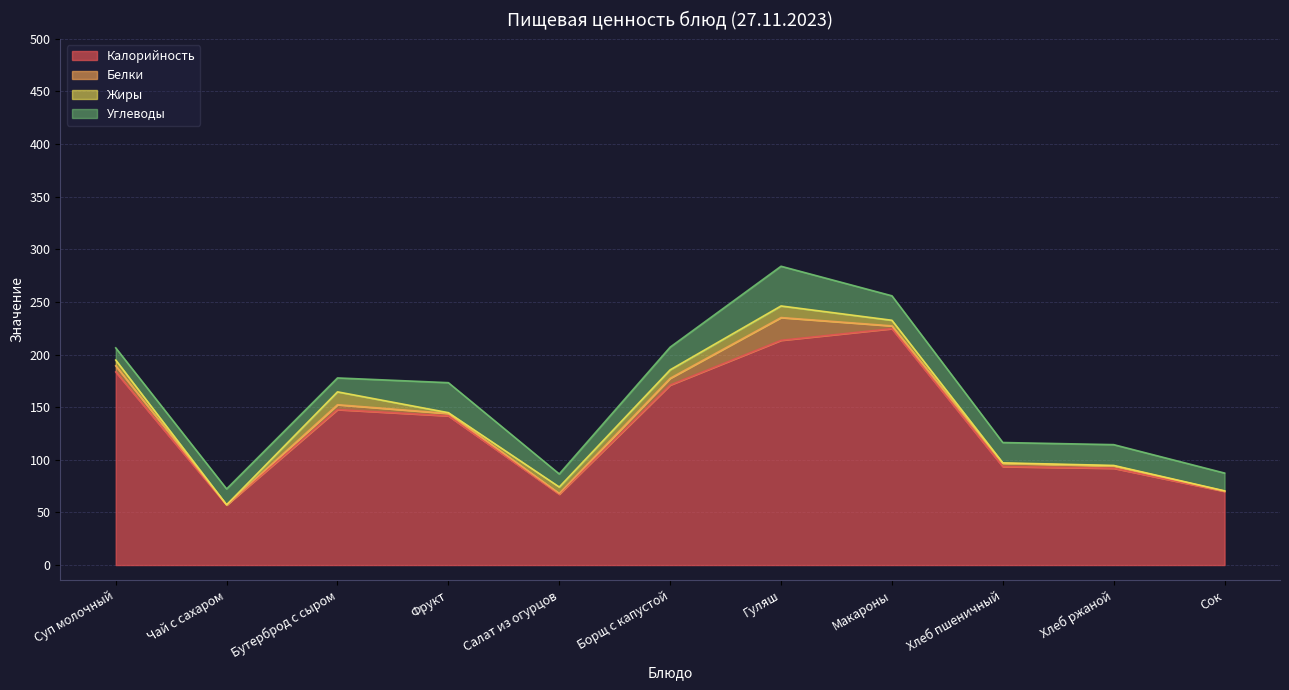

True or false: Калорийность has a value of 56.0 at Хлеб ржаной.

False